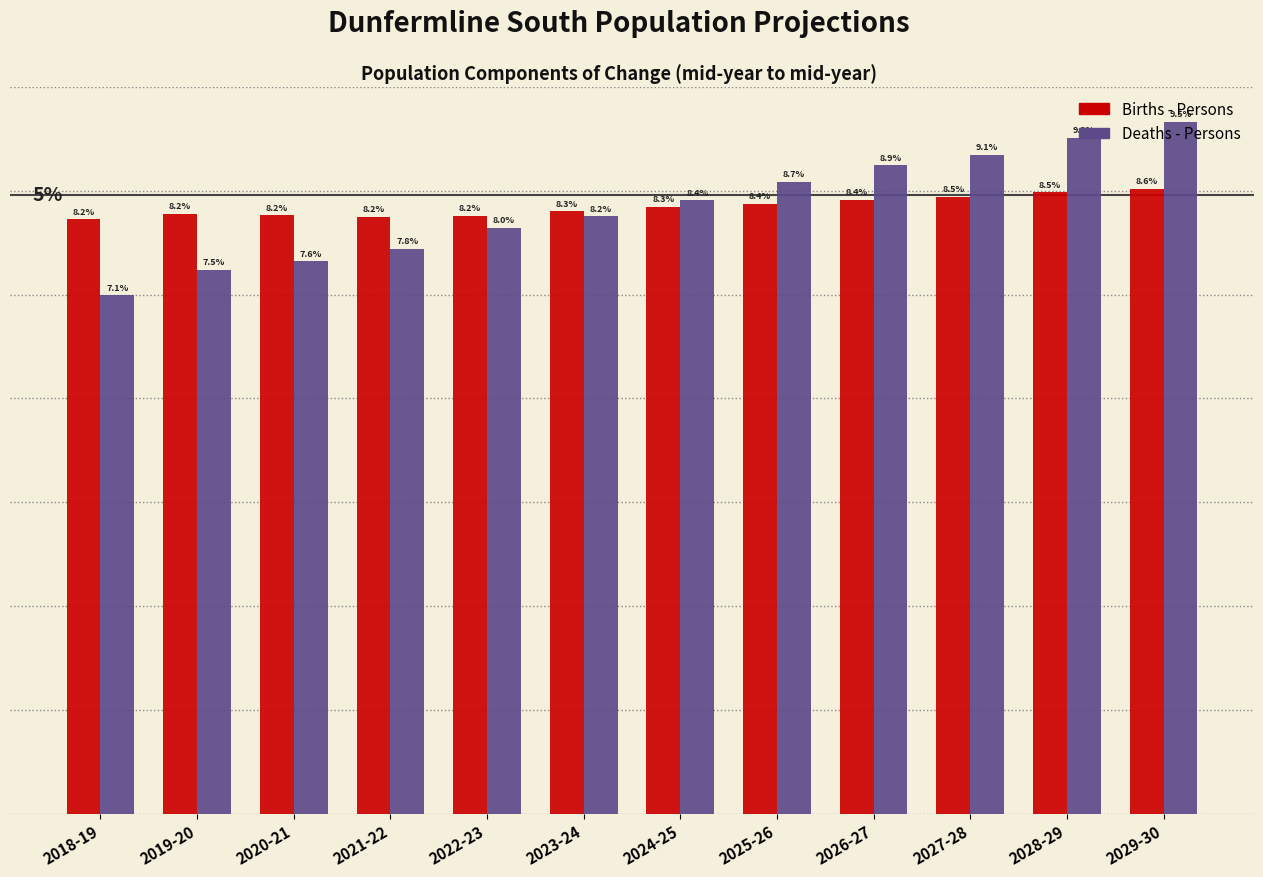

At which label does Deaths - Persons reach its peak?

2029-30